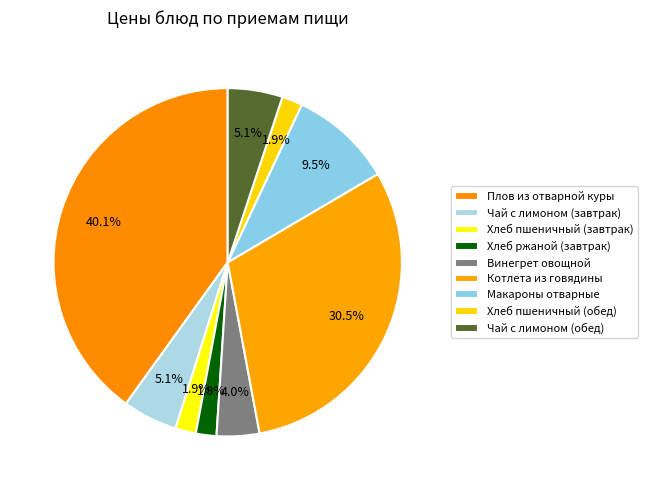

Which category has the biggest portion of the pie?

Плов из отварной куры